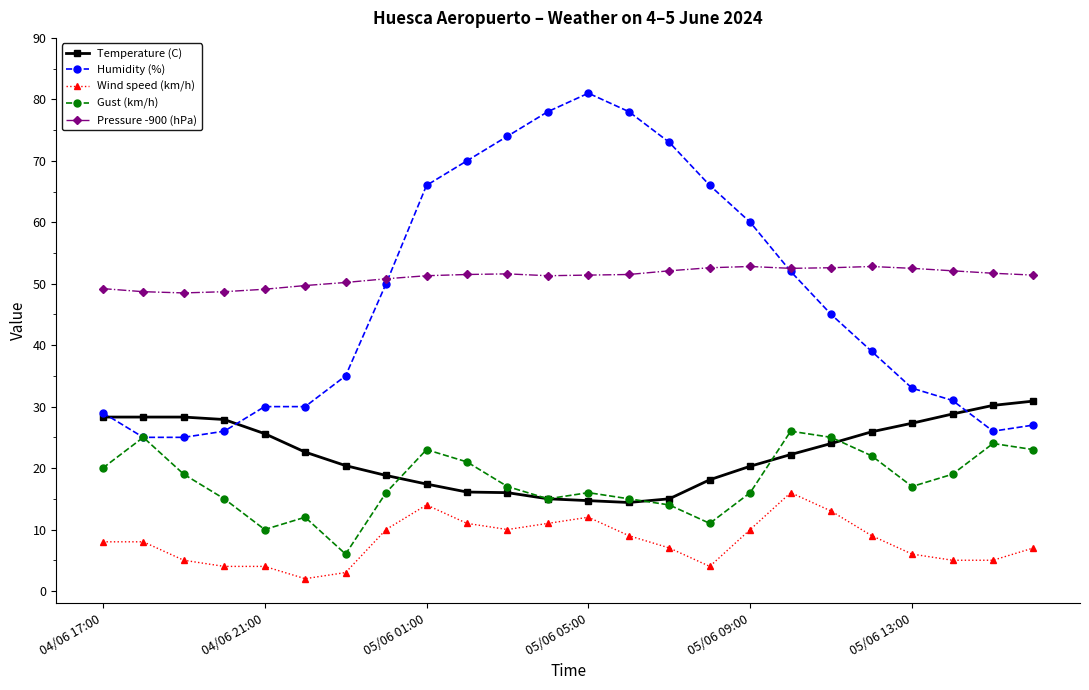

What is the difference between the maximum and second lowest values in the Temperature (C) series?

16.2